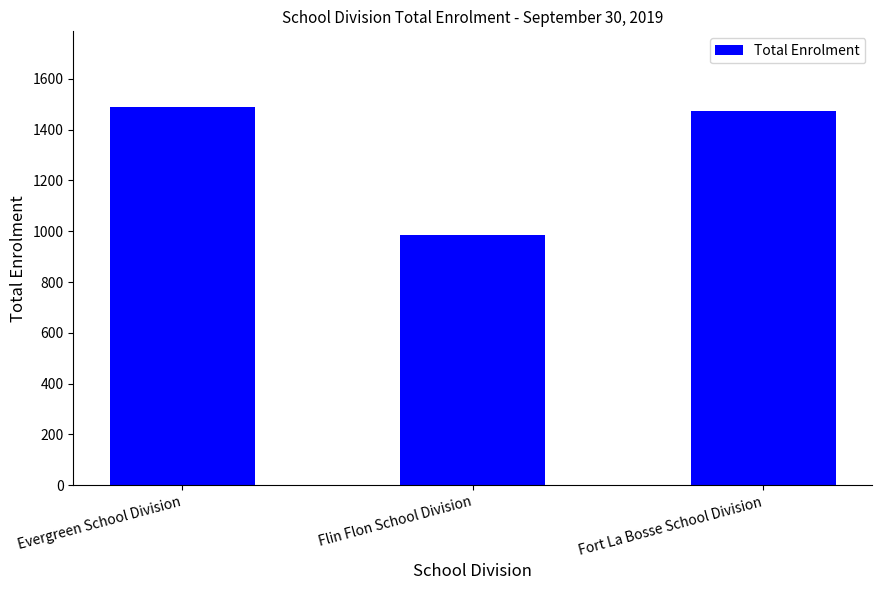

Between Evergreen School Division and Flin Flon School Division, which is larger?

Evergreen School Division